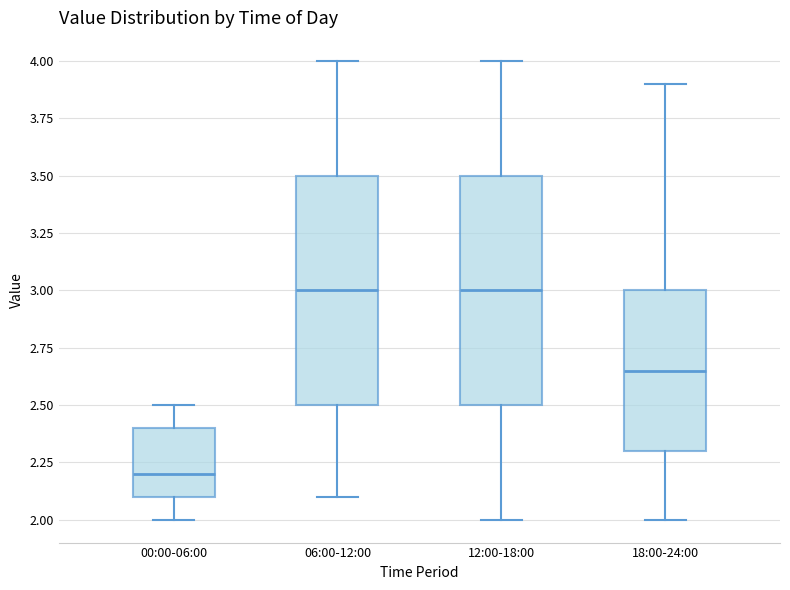

Which box has the lowest median line?

00:00-06:00